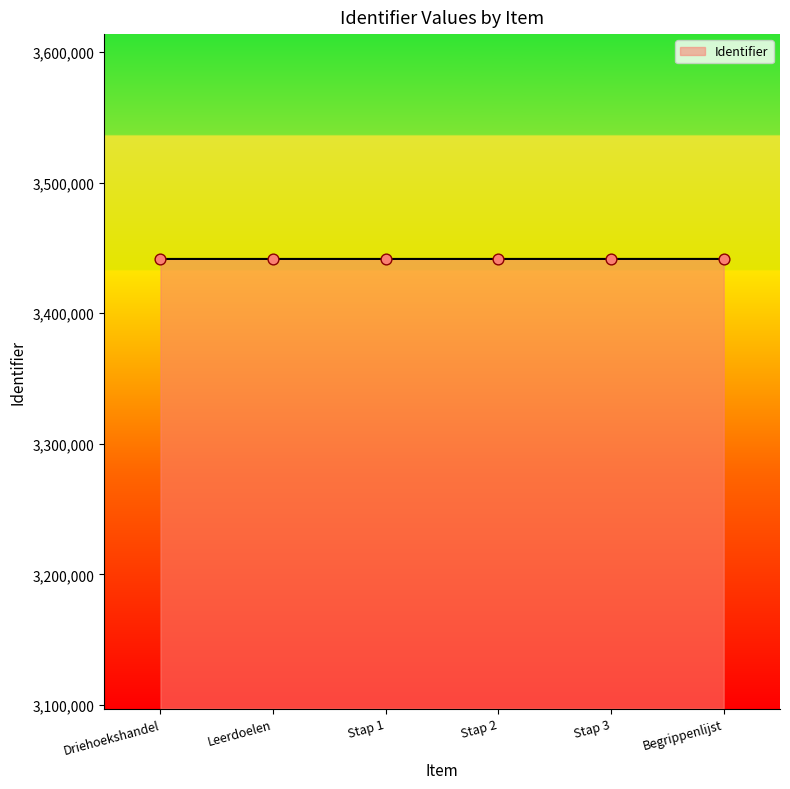

What is the ratio of the value at Stap 3 to the value at Driehoekshandel?

1.0